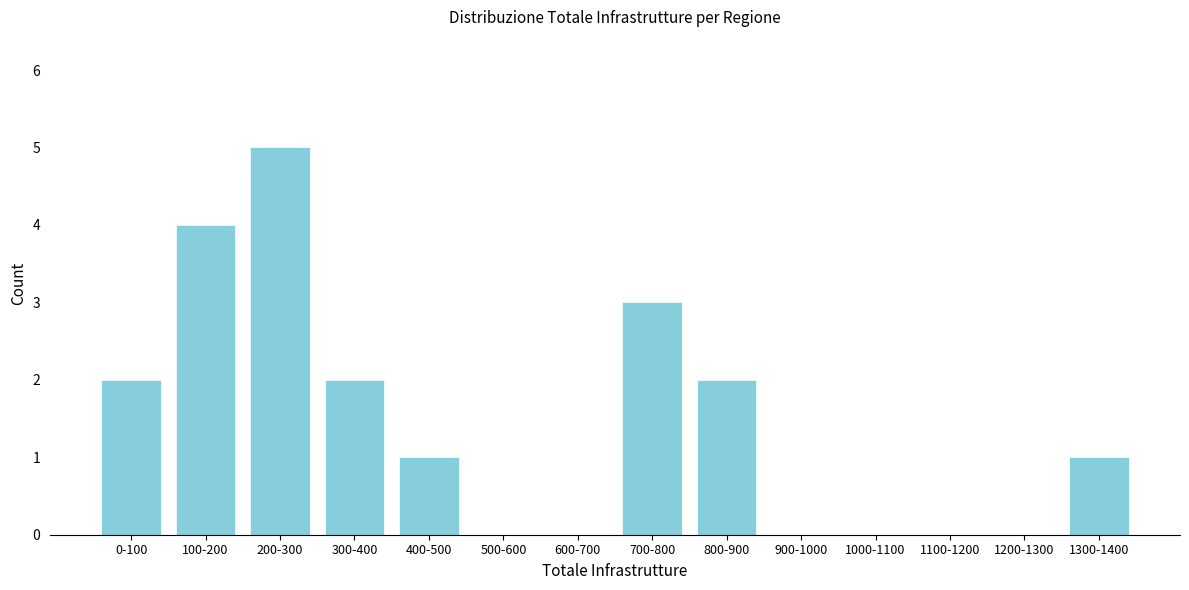

Reading left to right, extract all data points from this chart.

0-100=2	100-200=4	200-300=5	300-400=2	400-500=1	500-600=0	600-700=0	700-800=3	800-900=2	900-1000=0	1000-1100=0	1100-1200=0	1200-1300=0	1300-1400=1